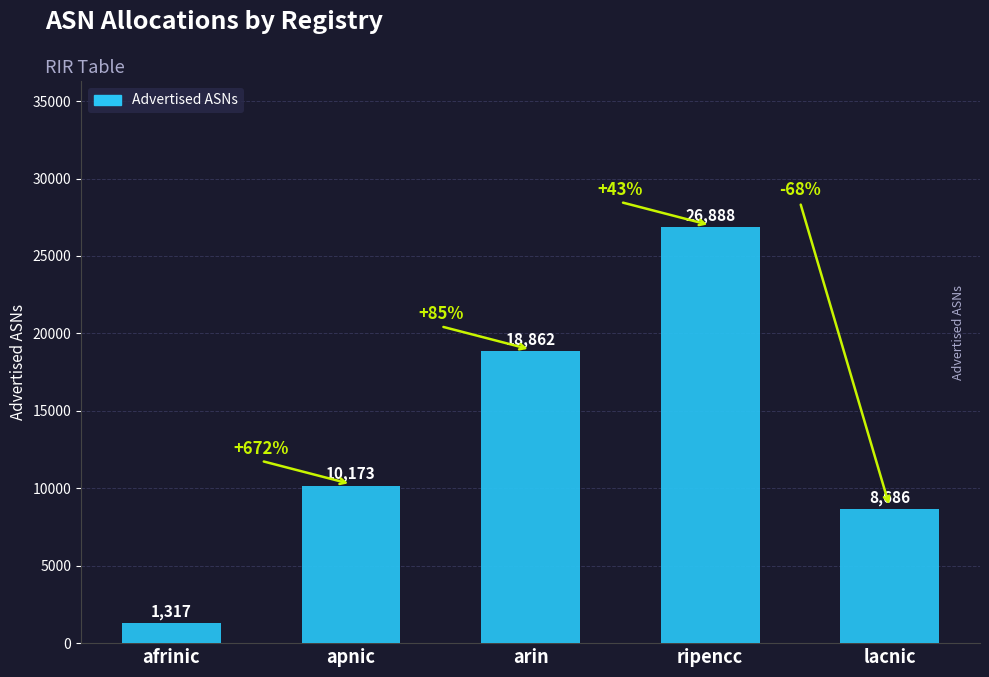

Which category has the highest value across all series?

ripencc